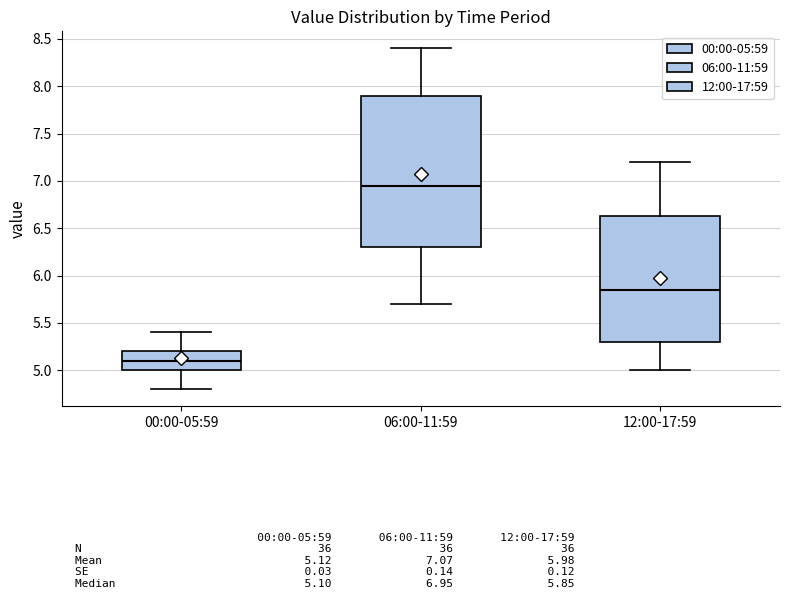

Reading left to right, transcribe this box plot: for each box, give where its median line is, the range the box spans, and where its two whiskers end, as read against the y-axis. The values are not printed on the chart, so give them approximately, as read against the axis.

00:00-05:59: median 5.10, box 5.00 to 5.20, whiskers 4.80 to 5.40
06:00-11:59: median 6.95, box 6.30 to 7.90, whiskers 5.70 to 8.40
12:00-17:59: median 5.85, box 5.30 to 6.65, whiskers 5.00 to 7.20